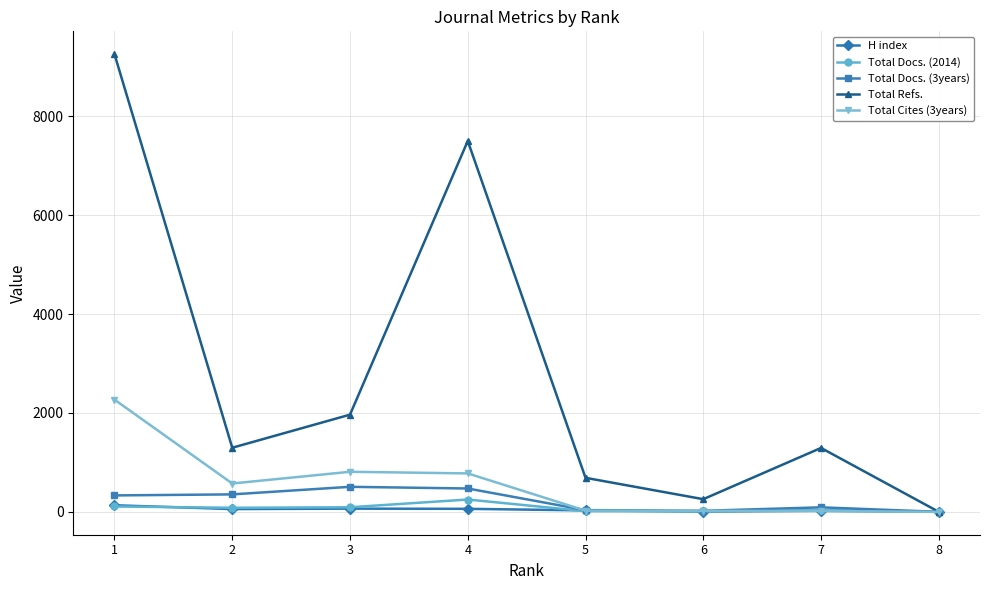

Which series has the largest total across all categories?

Total Refs.